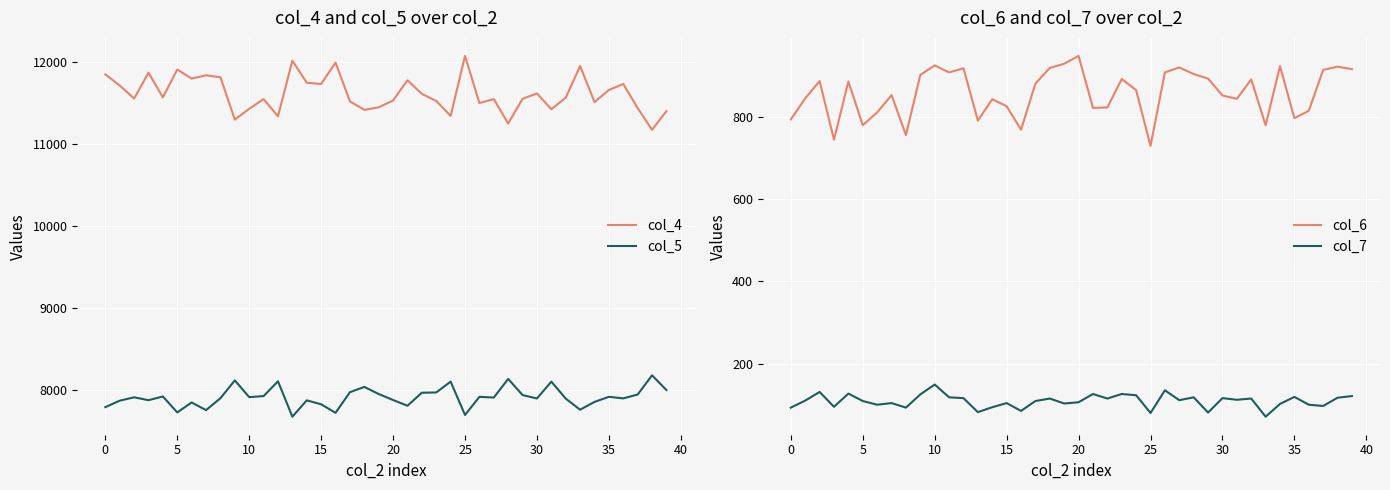

In col_5, how many points are lower than both neighbors (excluding endpoints)?

12